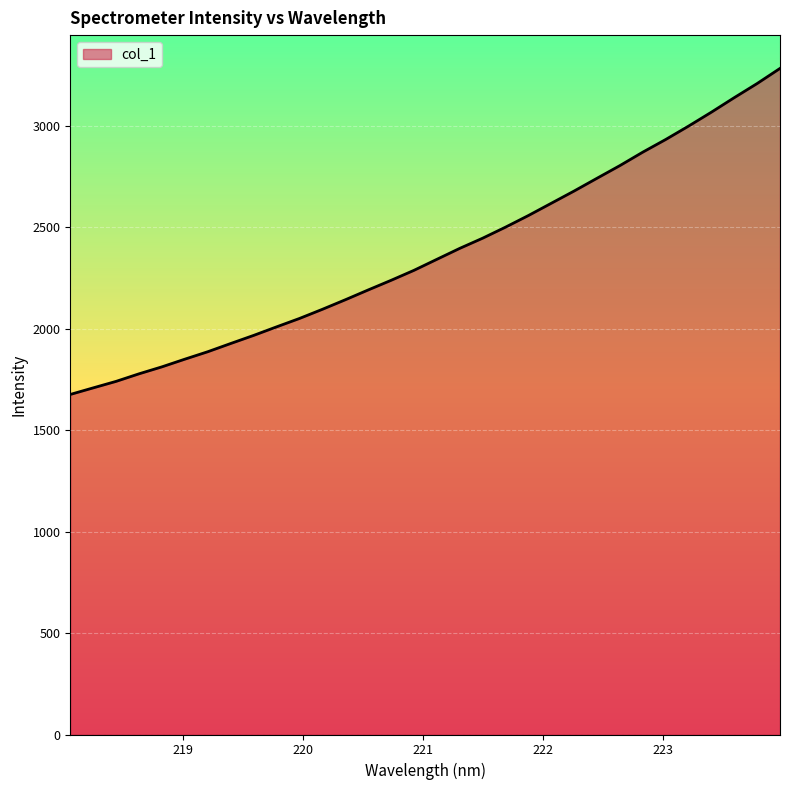

What is the maximum value shown in the chart?

3284.2